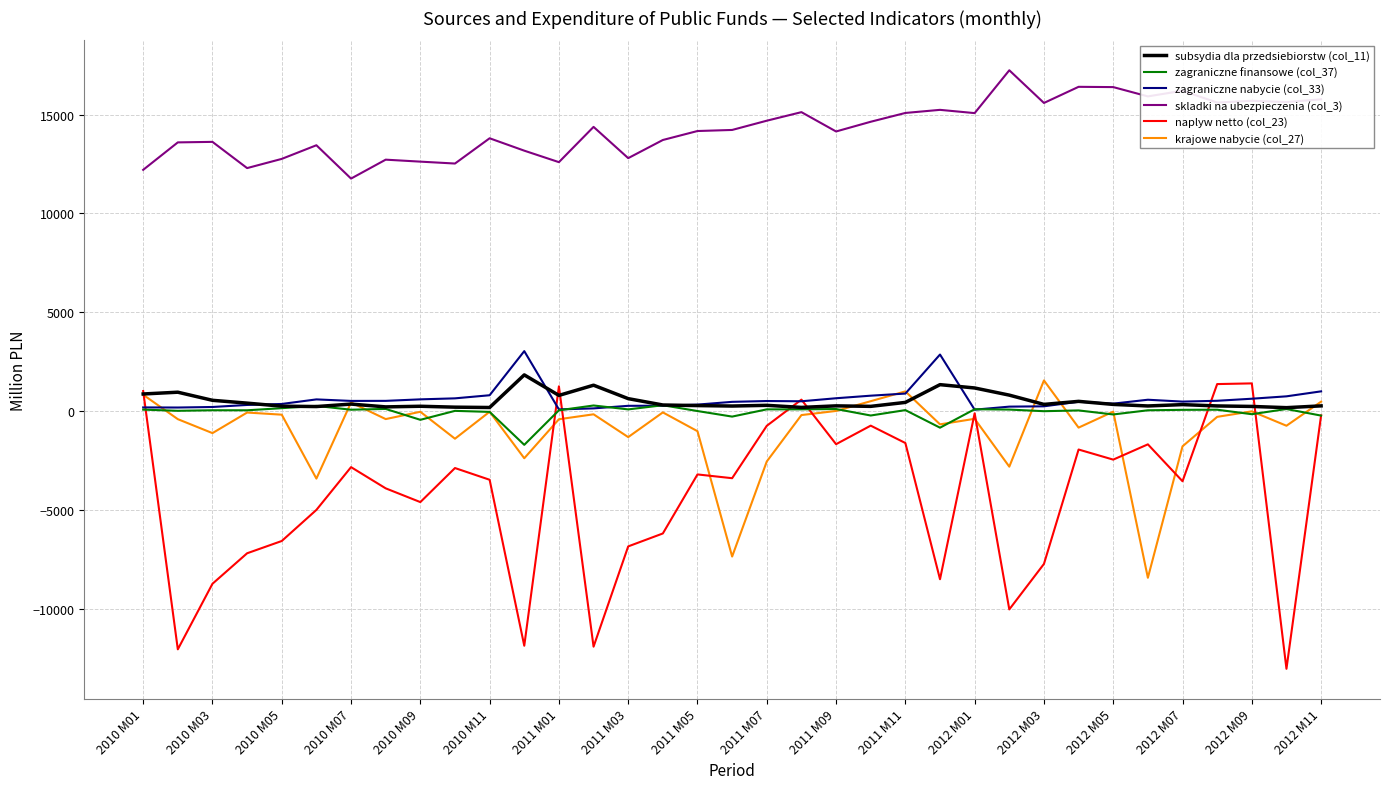

True or false: zagraniczne finansowe (col_37) and skladki na ubezpieczenia (col_3) intersect in this chart.

False